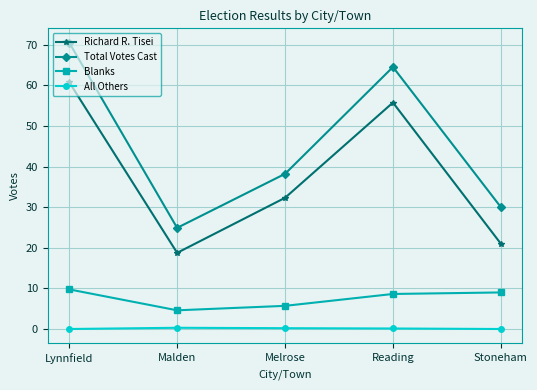

List the series in order of their peak value, lowest first.

All Others, Blanks, Richard R. Tisei, Total Votes Cast